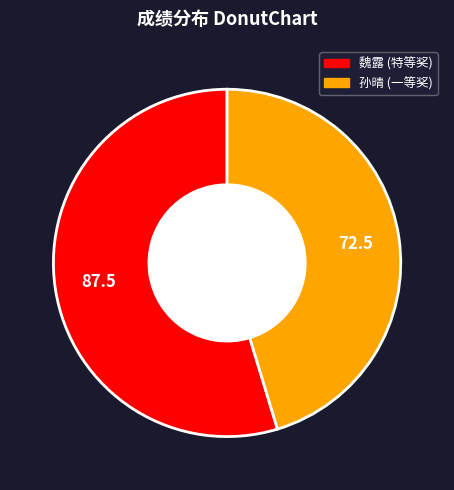

Between 魏露 (特等奖) and 孙晴 (一等奖), which is larger?

魏露 (特等奖)